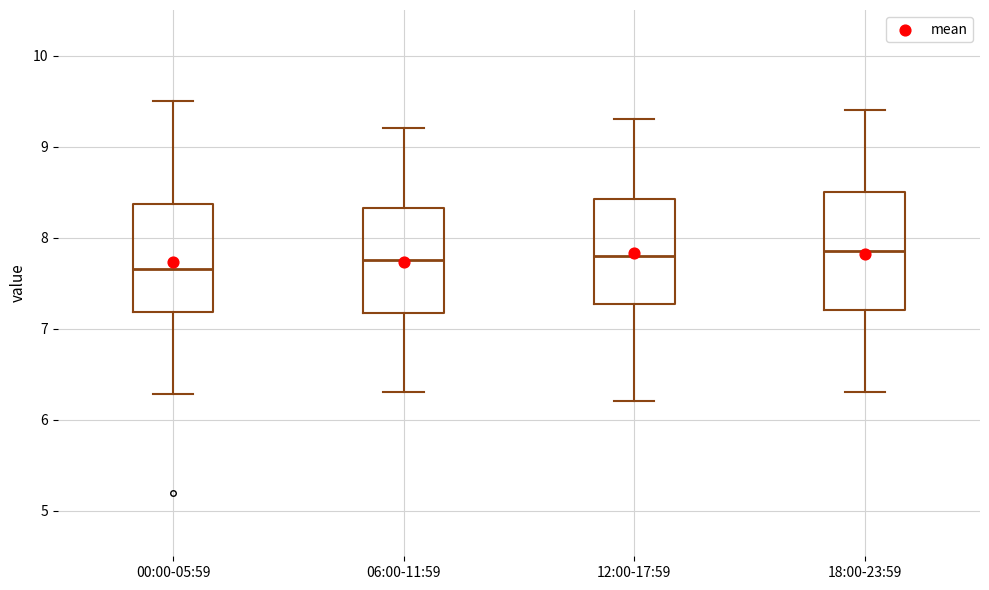

Where does the lower whisker of the box for 06:00-11:59 end on the y-axis? The values are not printed on the chart, so give them approximately, as read against the axis.

6.3